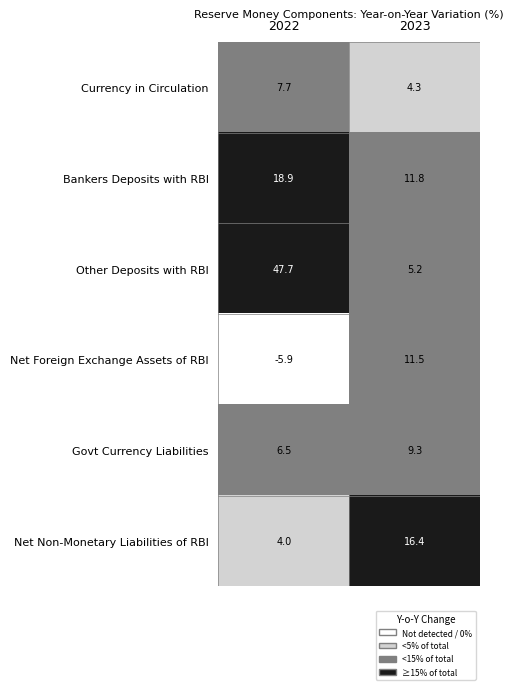

At 2023, list the series in order from largest to smallest.

Net Non-Monetary Liabilities of RBI, Bankers Deposits with RBI, Net Foreign Exchange Assets of RBI, Govt Currency Liabilities, Other Deposits with RBI, Currency in Circulation